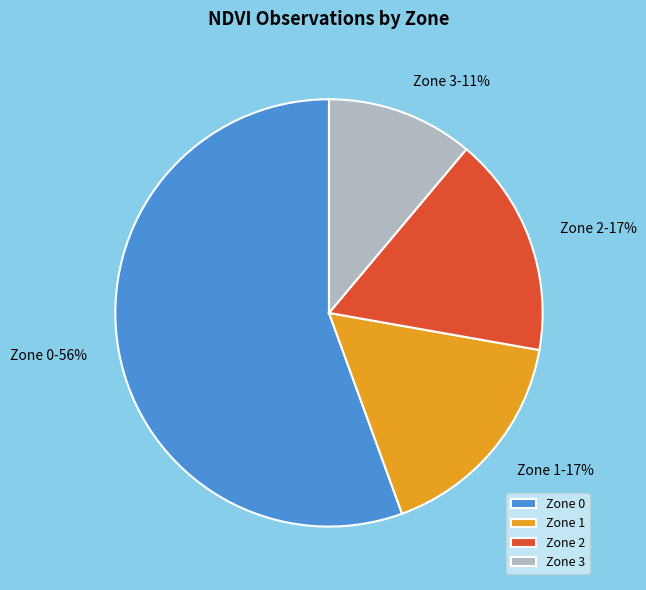

Between Zone 2-17% and Zone 3-11%, which is larger?

Zone 2-17%